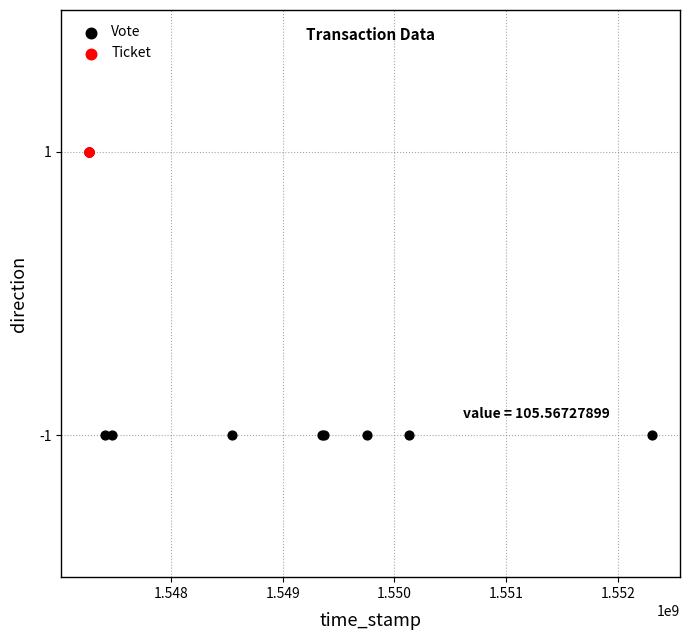

Which series reaches the minimum Y coordinate?

Vote